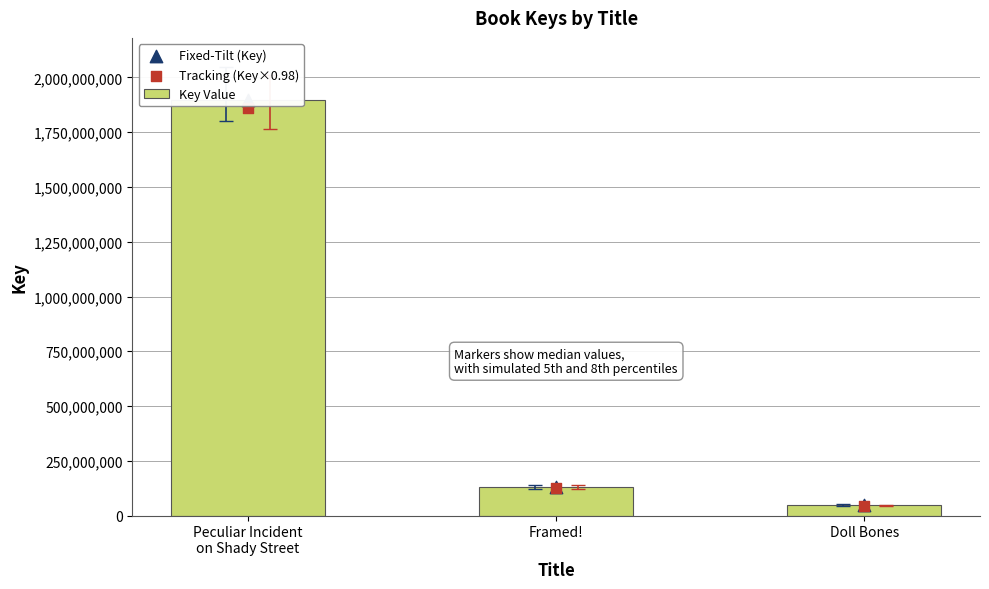

Which series contains the highest Y value?

Key Value